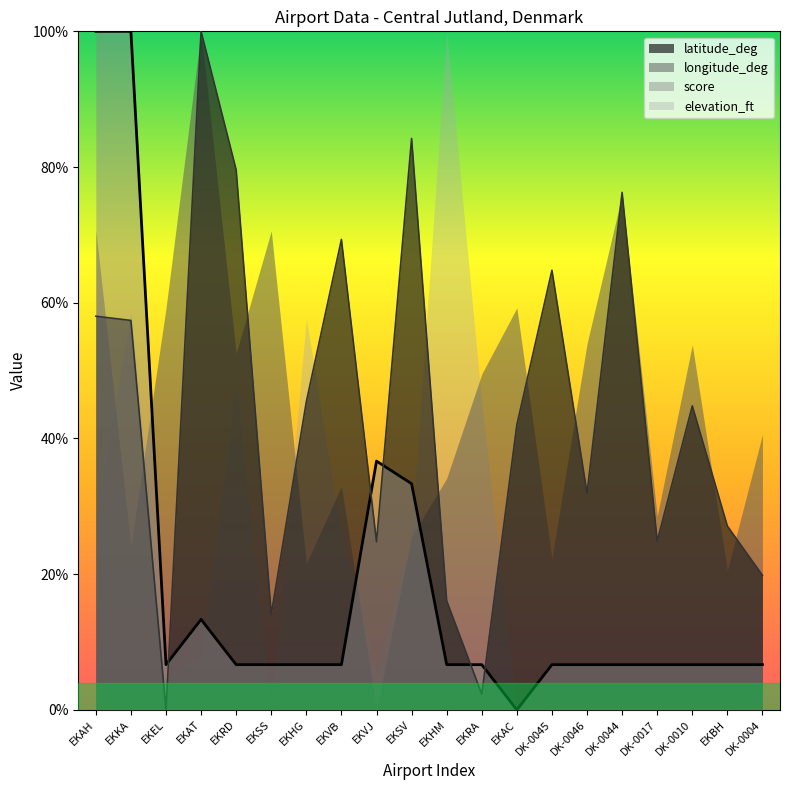

What position from the right is EKRA?

9